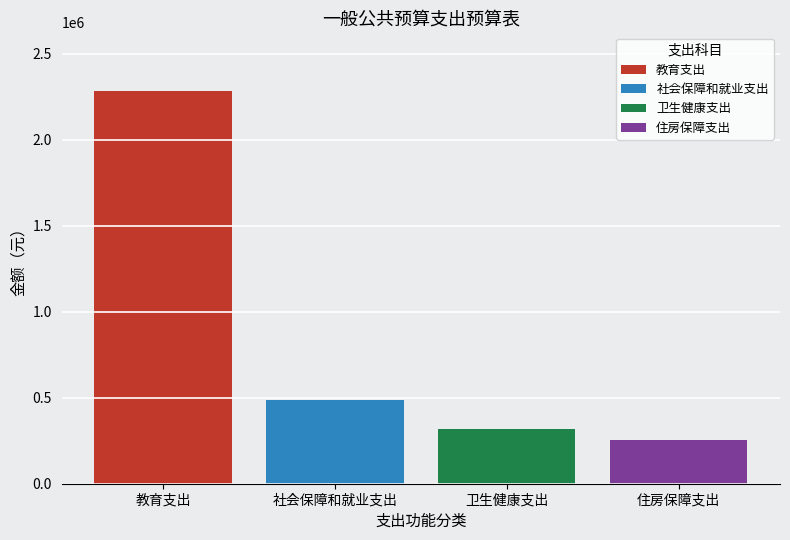

How many data points does each series have?

1